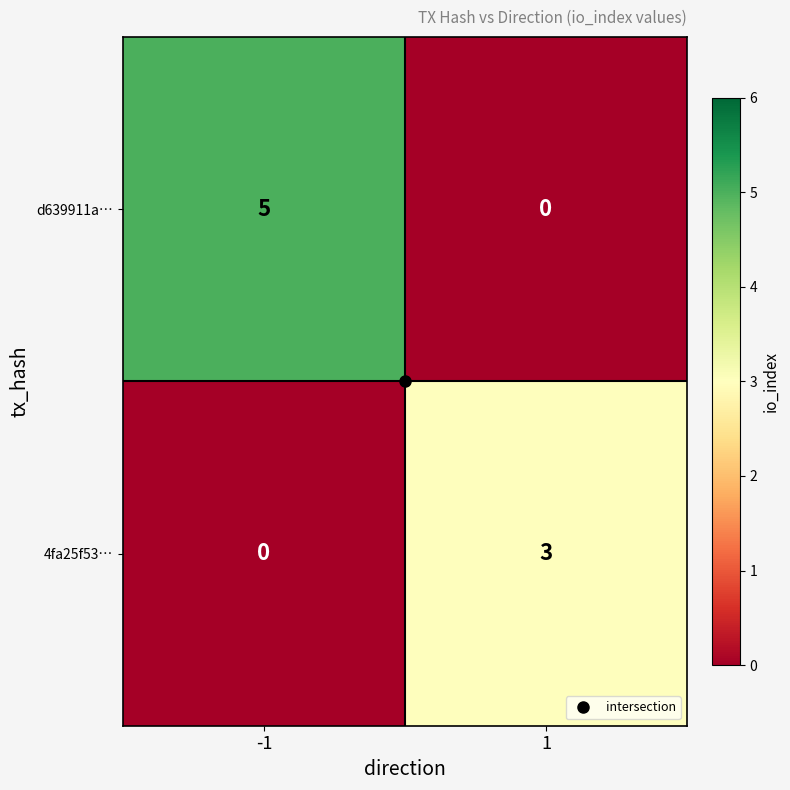

What is the sum of all d639911a… values?

5